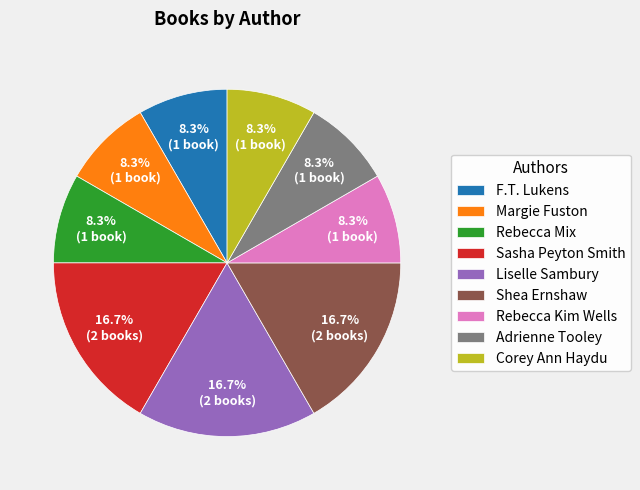

Count the number of slices in the pie.

9